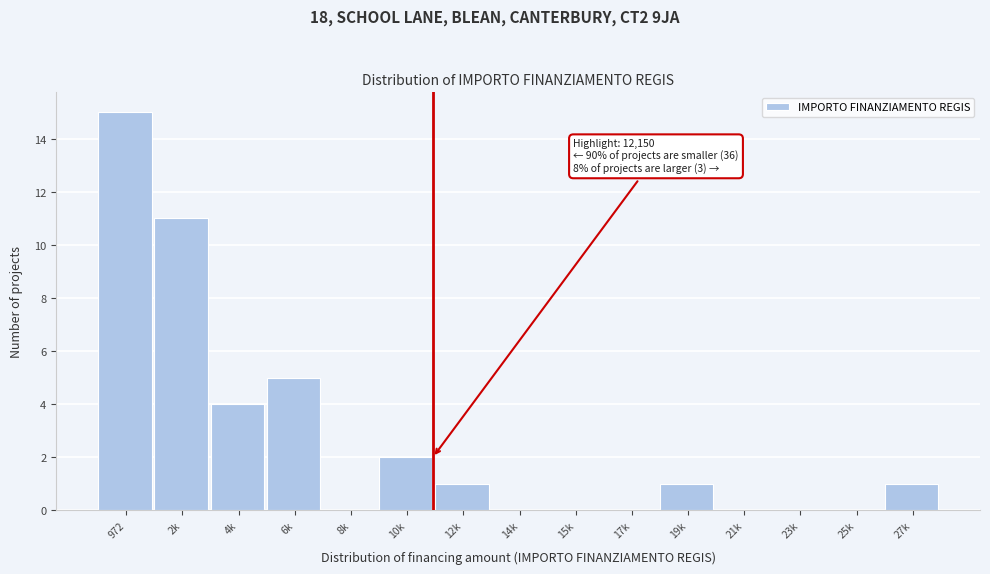

Reading left to right, extract all data points from this chart.

972=15	2k=11	4k=4	6k=5	8k=0	10k=2	12k=1	14k=0	15k=0	17k=0	19k=1	21k=0	23k=0	25k=0	27k=1